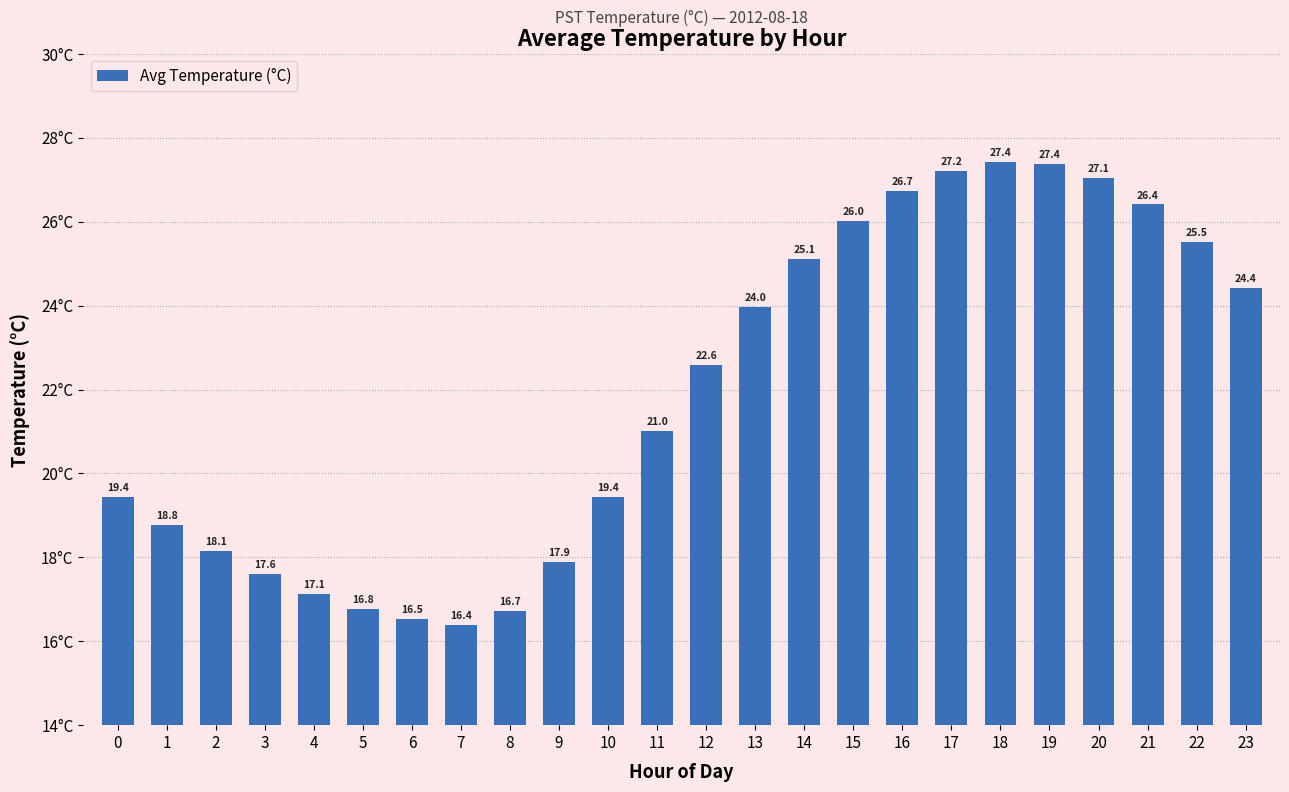

Which label corresponds to the smallest value in the chart?

7